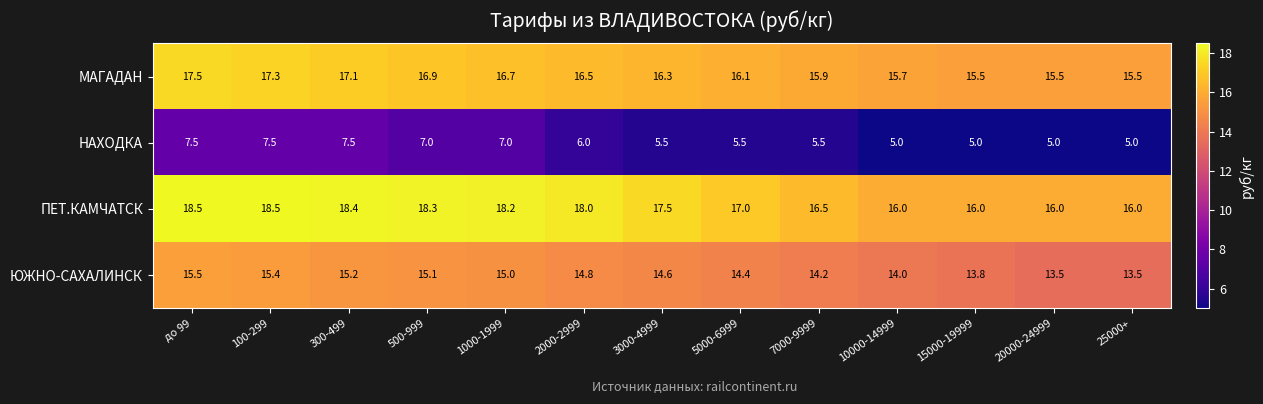

Is it true that НАХОДКА equals 5.5 at 7000-9999?

True